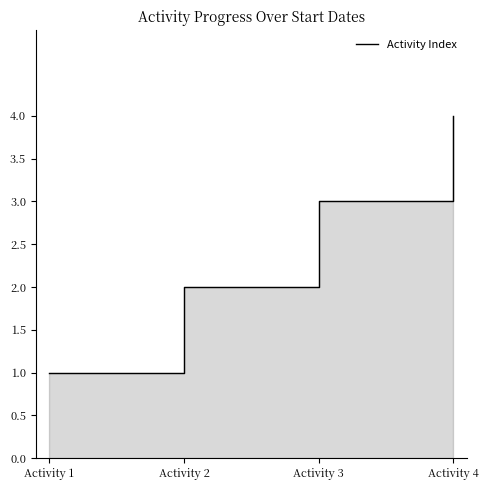

At which category does the chart reach its minimum across all series?

Activity 1